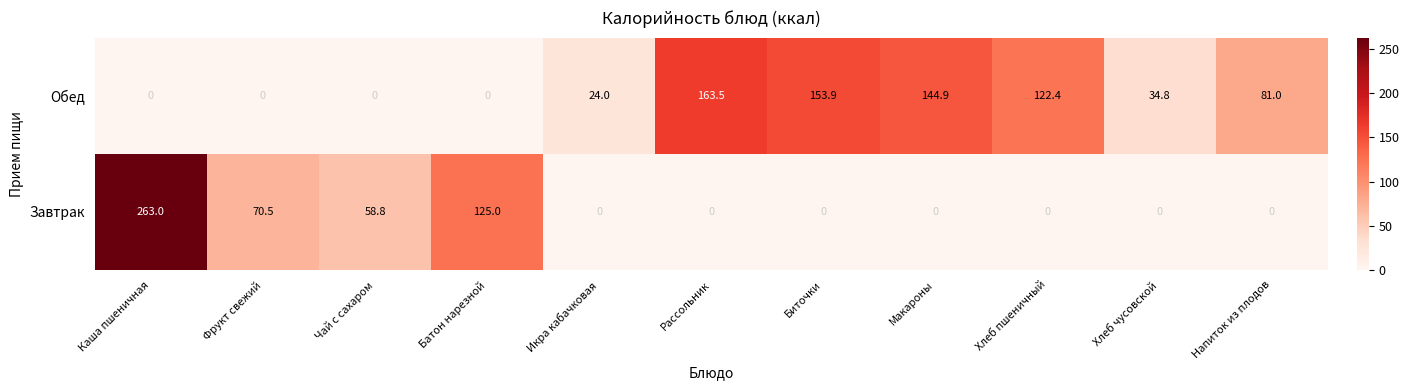

At how many categories does at least one series exceed 66?

8